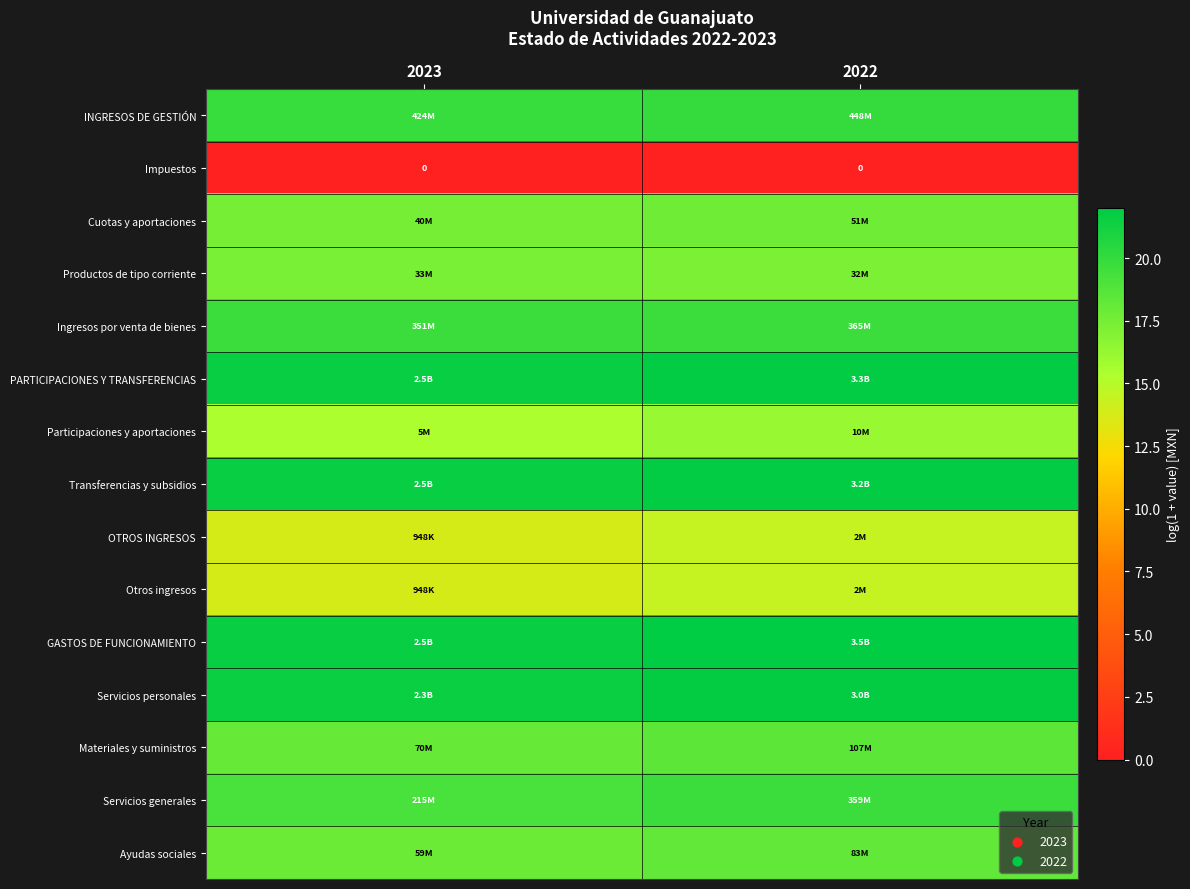

True or false: GASTOS DE FUNCIONAMIENTO has a value of 11.8 at 2022.

False